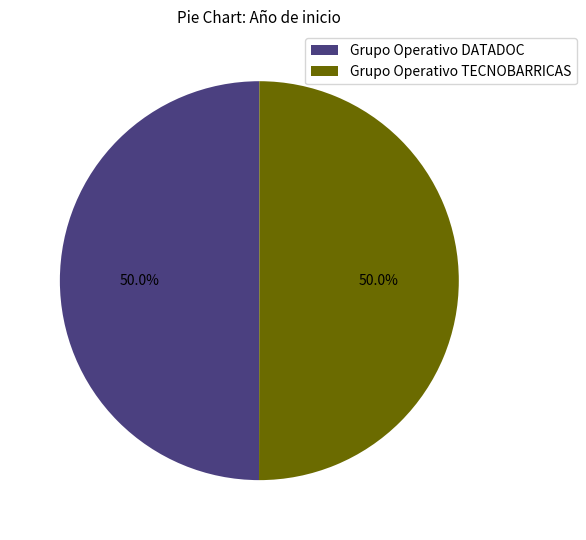

Approximately how many times larger is the value at Grupo Operativo TECNOBARRICAS compared to Grupo Operativo DATADOC?

1.0